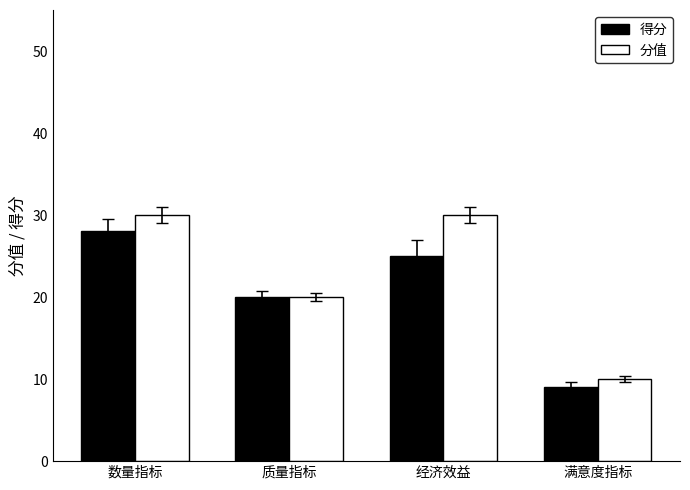

At which label is 分值 closest to 20?

质量指标